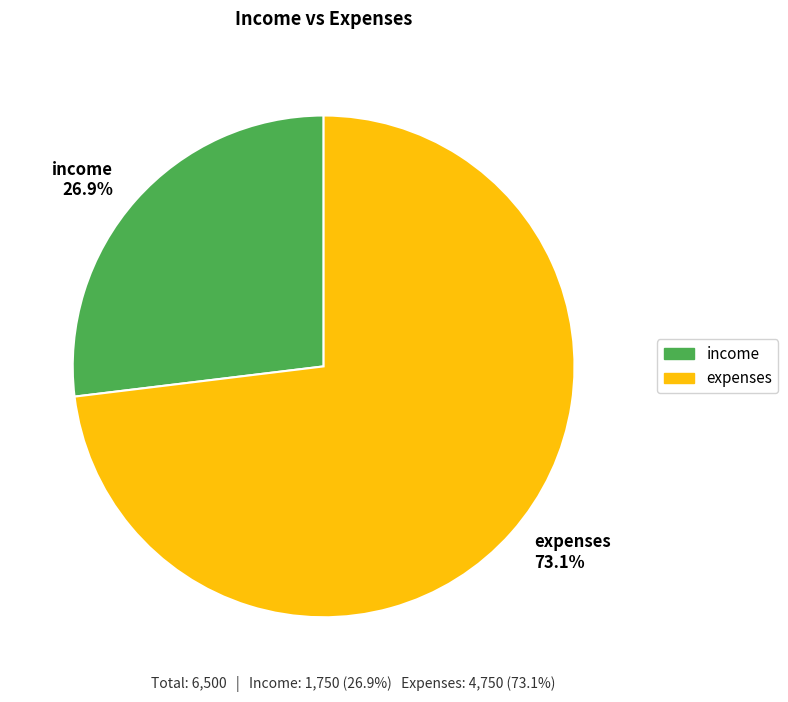

How many slices are in this pie chart?

2